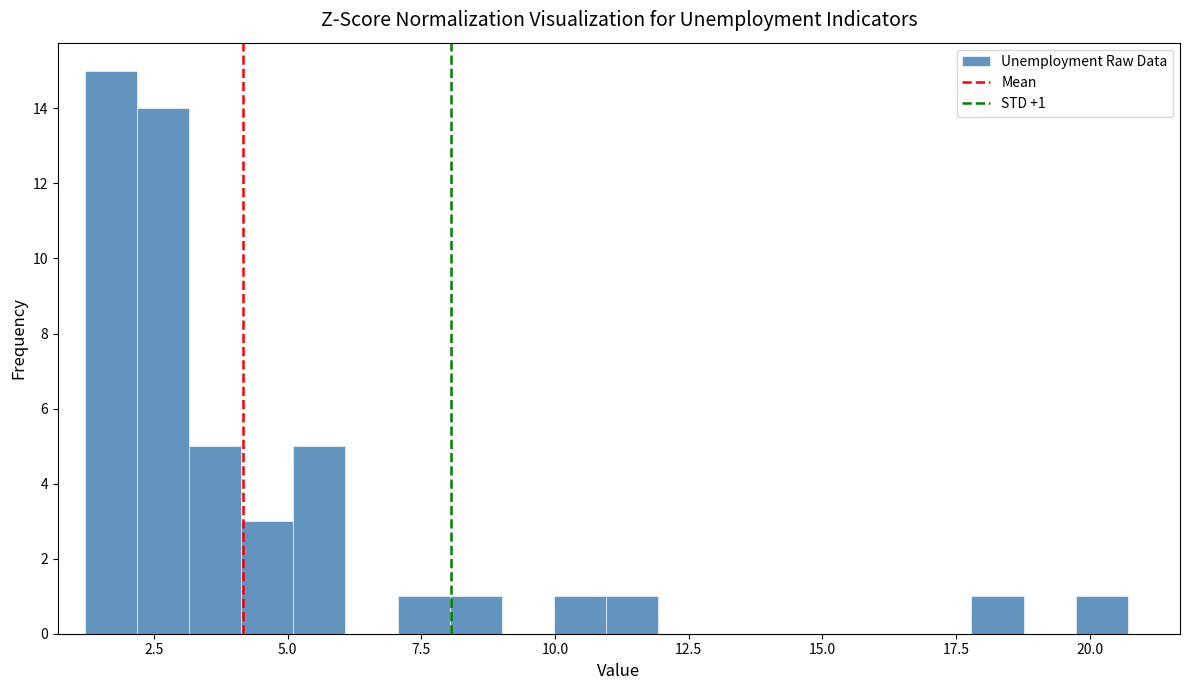

Around what value on the x-axis is the tallest bar? Give the approximate position of its centre, as read against the axis.

1.5